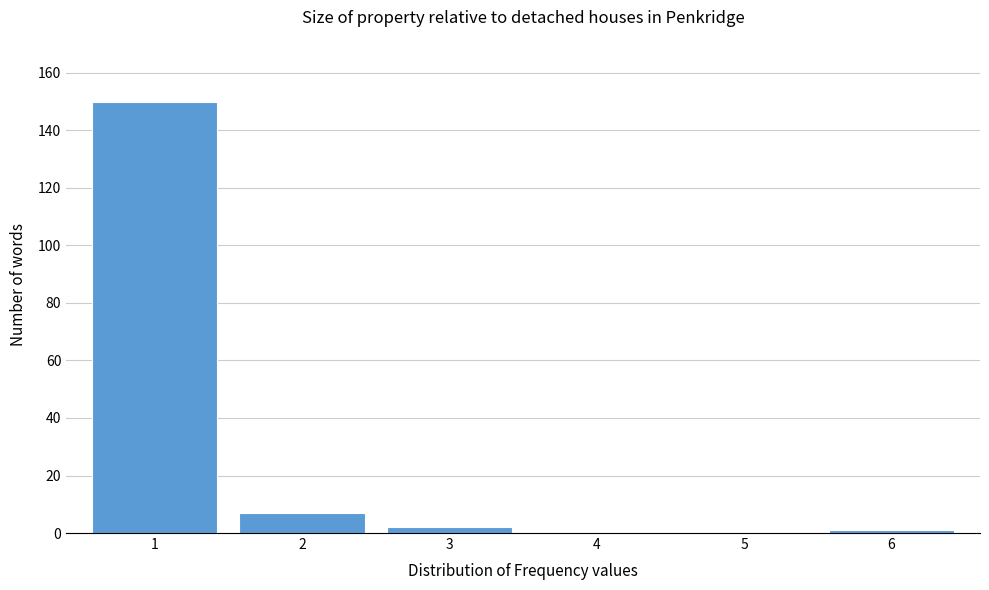

Reading left to right, list all the values displayed in this chart.

1=150	2=7	3=2	4=0	5=0	6=1